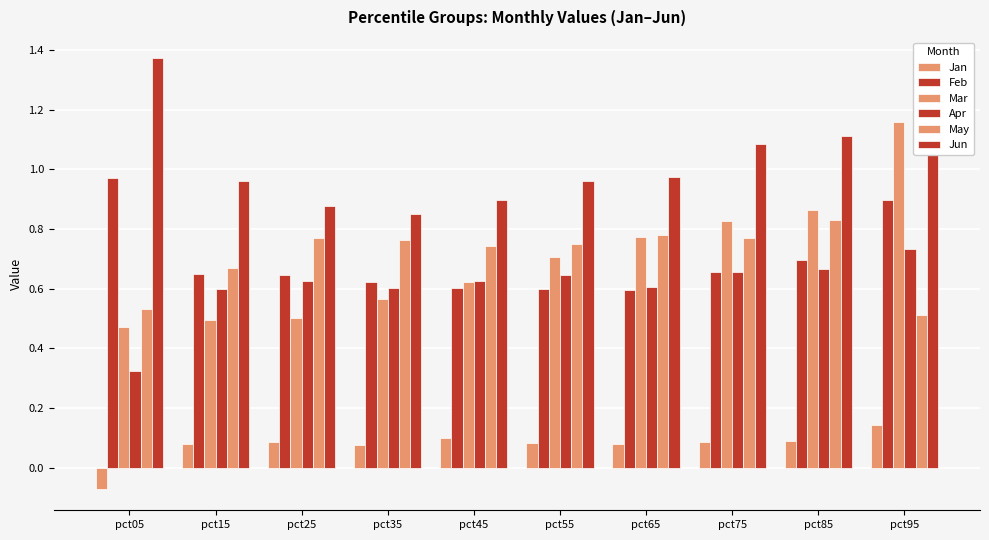

How many bars are there in total?

60